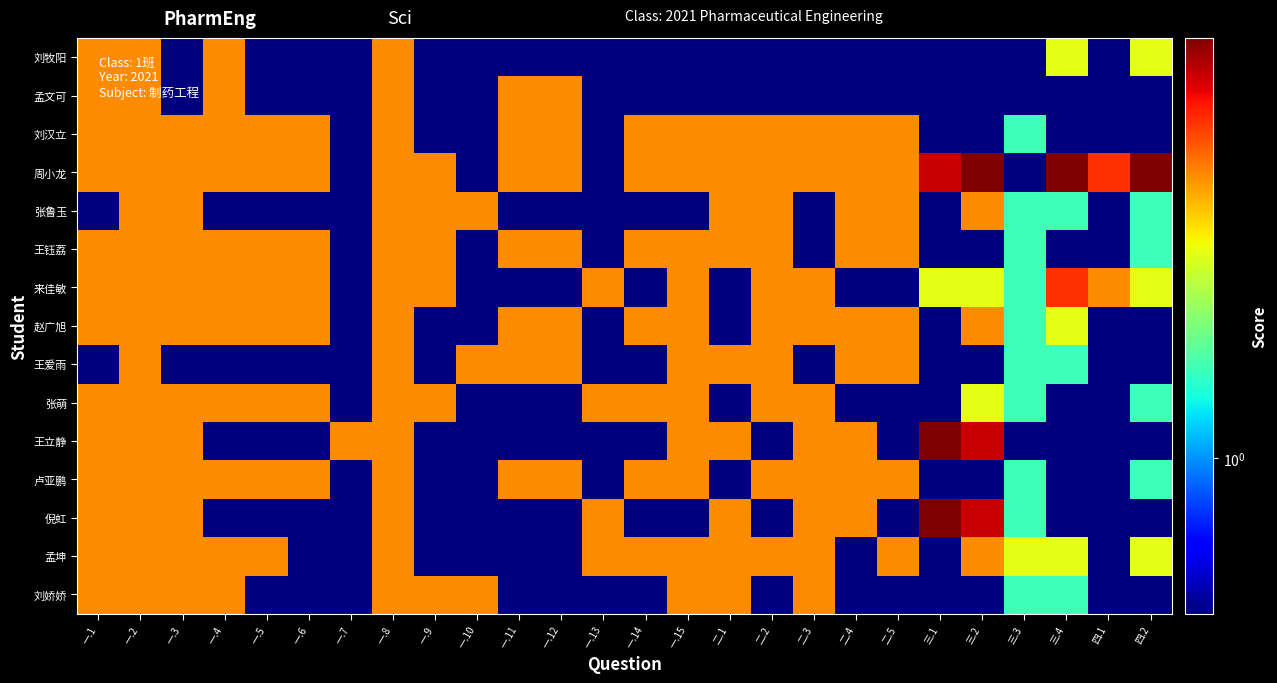

Reading left to right, extract all data points from this chart.

刘牧阳: 一.1=3.5	一.2=3.5	一.3=0.5	一.4=3.5	一.5=0.5	一.6=0.5	一.7=0.5	一.8=3.5	一.9=0.5	一.10=0.5	一.11=0.5	一.12=0.5	一.13=0.5	一.14=0.5	一.15=0.5	二.1=0.5	二.2=0.5	二.3=0.5	二.4=0.5	二.5=0.5	三.1=0.5	三.2=0.5	三.3=0.5	三.4=2.5	四.1=0.5	四.2=2.5
孟文可: 一.1=3.5	一.2=3.5	一.3=0.5	一.4=3.5	一.5=0.5	一.6=0.5	一.7=0.5	一.8=3.5	一.9=0.5	一.10=0.5	一.11=3.5	一.12=3.5	一.13=0.5	一.14=0.5	一.15=0.5	二.1=0.5	二.2=0.5	二.3=0.5	二.4=0.5	二.5=0.5	三.1=0.5	三.2=0.5	三.3=0.5	三.4=0.5	四.1=0.5	四.2=0.5
刘汉立: 一.1=3.5	一.2=3.5	一.3=3.5	一.4=3.5	一.5=3.5	一.6=3.5	一.7=0.5	一.8=3.5	一.9=0.5	一.10=0.5	一.11=3.5	一.12=3.5	一.13=0.5	一.14=3.5	一.15=3.5	二.1=3.5	二.2=3.5	二.3=3.5	二.4=3.5	二.5=3.5	三.1=0.5	三.2=0.5	三.3=1.5	三.4=0.5	四.1=0.5	四.2=0.5
周小龙: 一.1=3.5	一.2=3.5	一.3=3.5	一.4=3.5	一.5=3.5	一.6=3.5	一.7=0.5	一.8=3.5	一.9=3.5	一.10=0.5	一.11=3.5	一.12=3.5	一.13=0.5	一.14=3.5	一.15=3.5	二.1=3.5	二.2=3.5	二.3=3.5	二.4=3.5	二.5=3.5	三.1=5.5	三.2=6.5	三.3=0.5	三.4=6.5	四.1=4.5	四.2=6.5
张鲁玉: 一.1=0.5	一.2=3.5	一.3=3.5	一.4=0.5	一.5=0.5	一.6=0.5	一.7=0.5	一.8=3.5	一.9=3.5	一.10=3.5	一.11=0.5	一.12=0.5	一.13=0.5	一.14=0.5	一.15=0.5	二.1=3.5	二.2=3.5	二.3=0.5	二.4=3.5	二.5=3.5	三.1=0.5	三.2=3.5	三.3=1.5	三.4=1.5	四.1=0.5	四.2=1.5
王钰荔: 一.1=3.5	一.2=3.5	一.3=3.5	一.4=3.5	一.5=3.5	一.6=3.5	一.7=0.5	一.8=3.5	一.9=3.5	一.10=0.5	一.11=3.5	一.12=3.5	一.13=0.5	一.14=3.5	一.15=3.5	二.1=3.5	二.2=3.5	二.3=0.5	二.4=3.5	二.5=3.5	三.1=0.5	三.2=0.5	三.3=1.5	三.4=0.5	四.1=0.5	四.2=1.5
来佳敏: 一.1=3.5	一.2=3.5	一.3=3.5	一.4=3.5	一.5=3.5	一.6=3.5	一.7=0.5	一.8=3.5	一.9=3.5	一.10=0.5	一.11=0.5	一.12=0.5	一.13=3.5	一.14=0.5	一.15=3.5	二.1=0.5	二.2=3.5	二.3=3.5	二.4=0.5	二.5=0.5	三.1=2.5	三.2=2.5	三.3=1.5	三.4=4.5	四.1=3.5	四.2=2.5
赵广旭: 一.1=3.5	一.2=3.5	一.3=3.5	一.4=3.5	一.5=3.5	一.6=3.5	一.7=0.5	一.8=3.5	一.9=0.5	一.10=0.5	一.11=3.5	一.12=3.5	一.13=0.5	一.14=3.5	一.15=3.5	二.1=0.5	二.2=3.5	二.3=3.5	二.4=3.5	二.5=3.5	三.1=0.5	三.2=3.5	三.3=1.5	三.4=2.5	四.1=0.5	四.2=0.5
王爱雨: 一.1=0.5	一.2=3.5	一.3=0.5	一.4=0.5	一.5=0.5	一.6=0.5	一.7=0.5	一.8=3.5	一.9=0.5	一.10=3.5	一.11=3.5	一.12=3.5	一.13=0.5	一.14=0.5	一.15=3.5	二.1=3.5	二.2=3.5	二.3=0.5	二.4=3.5	二.5=3.5	三.1=0.5	三.2=0.5	三.3=1.5	三.4=1.5	四.1=0.5	四.2=0.5
张萌: 一.1=3.5	一.2=3.5	一.3=3.5	一.4=3.5	一.5=3.5	一.6=3.5	一.7=0.5	一.8=3.5	一.9=3.5	一.10=0.5	一.11=0.5	一.12=0.5	一.13=3.5	一.14=3.5	一.15=3.5	二.1=0.5	二.2=3.5	二.3=3.5	二.4=0.5	二.5=0.5	三.1=0.5	三.2=2.5	三.3=1.5	三.4=0.5	四.1=0.5	四.2=1.5
王立静: 一.1=3.5	一.2=3.5	一.3=3.5	一.4=0.5	一.5=0.5	一.6=0.5	一.7=3.5	一.8=3.5	一.9=0.5	一.10=0.5	一.11=0.5	一.12=0.5	一.13=0.5	一.14=0.5	一.15=3.5	二.1=3.5	二.2=0.5	二.3=3.5	二.4=3.5	二.5=0.5	三.1=6.5	三.2=5.5	三.3=0.5	三.4=0.5	四.1=0.5	四.2=0.5
卢亚鹏: 一.1=3.5	一.2=3.5	一.3=3.5	一.4=3.5	一.5=3.5	一.6=3.5	一.7=0.5	一.8=3.5	一.9=0.5	一.10=0.5	一.11=3.5	一.12=3.5	一.13=0.5	一.14=3.5	一.15=3.5	二.1=0.5	二.2=3.5	二.3=3.5	二.4=3.5	二.5=3.5	三.1=0.5	三.2=0.5	三.3=1.5	三.4=0.5	四.1=0.5	四.2=1.5
倪虹: 一.1=3.5	一.2=3.5	一.3=3.5	一.4=0.5	一.5=0.5	一.6=0.5	一.7=0.5	一.8=3.5	一.9=0.5	一.10=0.5	一.11=0.5	一.12=0.5	一.13=3.5	一.14=0.5	一.15=0.5	二.1=3.5	二.2=0.5	二.3=3.5	二.4=3.5	二.5=0.5	三.1=6.5	三.2=5.5	三.3=1.5	三.4=0.5	四.1=0.5	四.2=0.5
孟坤: 一.1=3.5	一.2=3.5	一.3=3.5	一.4=3.5	一.5=3.5	一.6=0.5	一.7=0.5	一.8=3.5	一.9=0.5	一.10=0.5	一.11=0.5	一.12=0.5	一.13=3.5	一.14=3.5	一.15=3.5	二.1=3.5	二.2=3.5	二.3=3.5	二.4=0.5	二.5=3.5	三.1=0.5	三.2=3.5	三.3=2.5	三.4=2.5	四.1=0.5	四.2=2.5
刘娇娇: 一.1=3.5	一.2=3.5	一.3=3.5	一.4=3.5	一.5=0.5	一.6=0.5	一.7=0.5	一.8=3.5	一.9=3.5	一.10=3.5	一.11=0.5	一.12=0.5	一.13=0.5	一.14=0.5	一.15=3.5	二.1=3.5	二.2=0.5	二.3=3.5	二.4=0.5	二.5=0.5	三.1=0.5	三.2=0.5	三.3=1.5	三.4=1.5	四.1=0.5	四.2=0.5